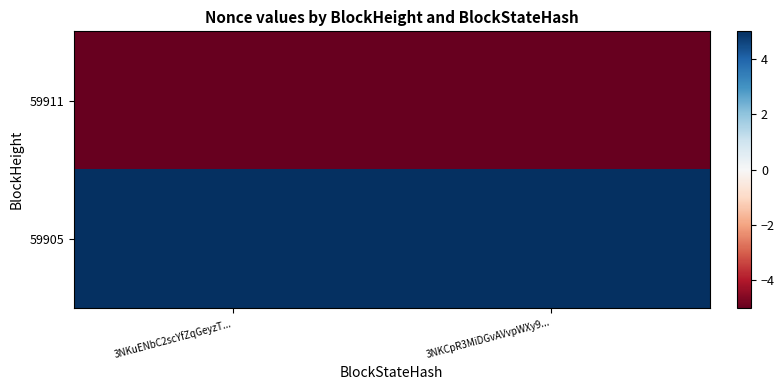

At 3NKCpR3MiDGvAVvpWXy9..., list the series in order from smallest to largest.

59911, 59905